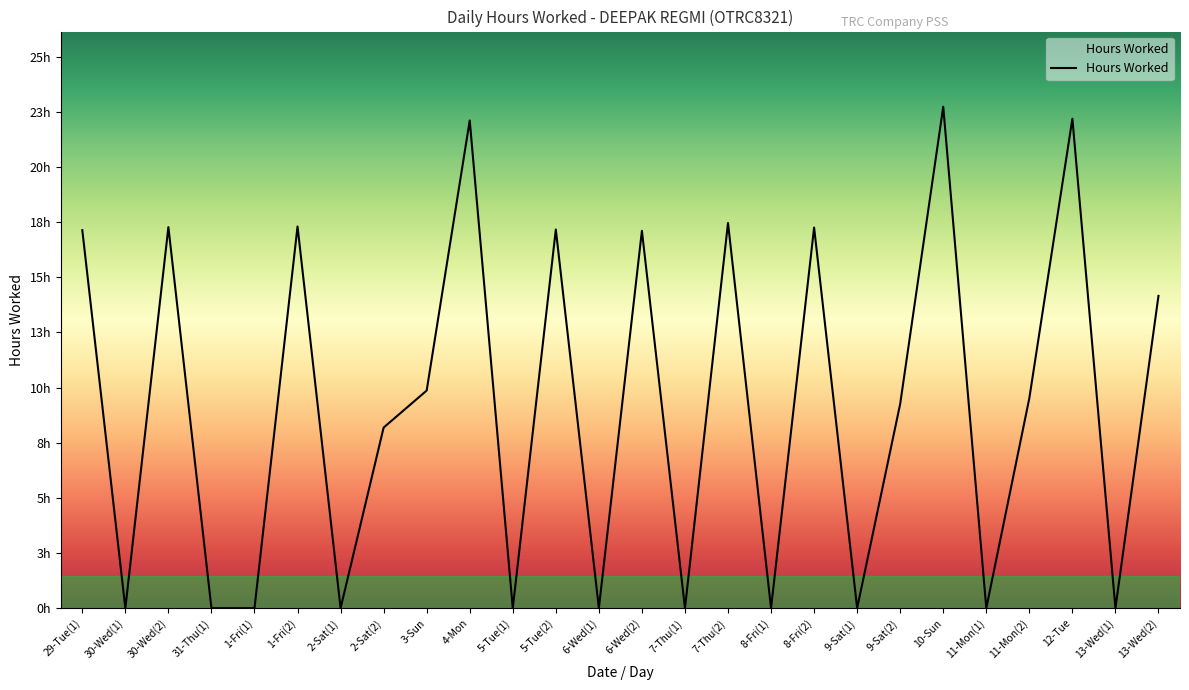

Does the chart have visible grid lines?

No